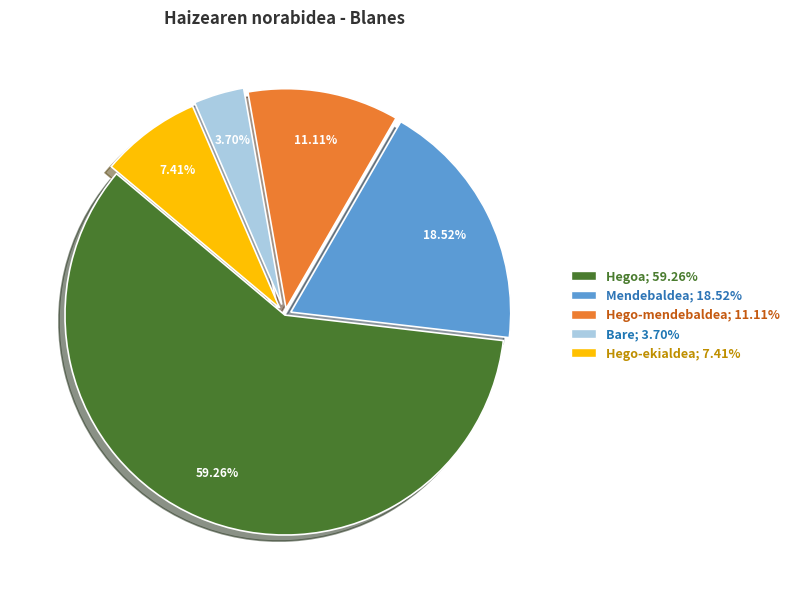

Is the sum of Hegoa; 59.26% and Mendebaldea; 18.52% greater than half?

Yes